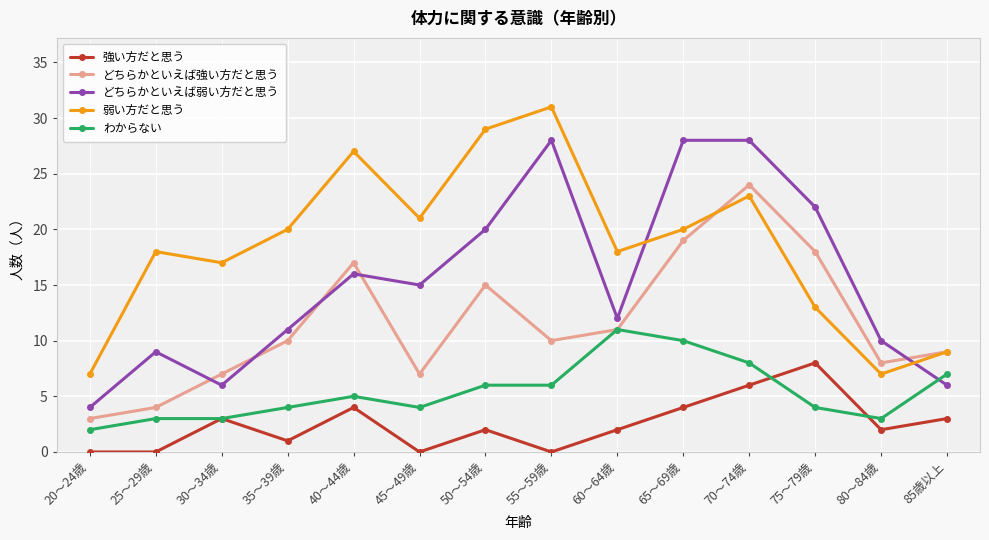

True or false: わからない and どちらかといえば弱い方だと思う cross at least once.

True